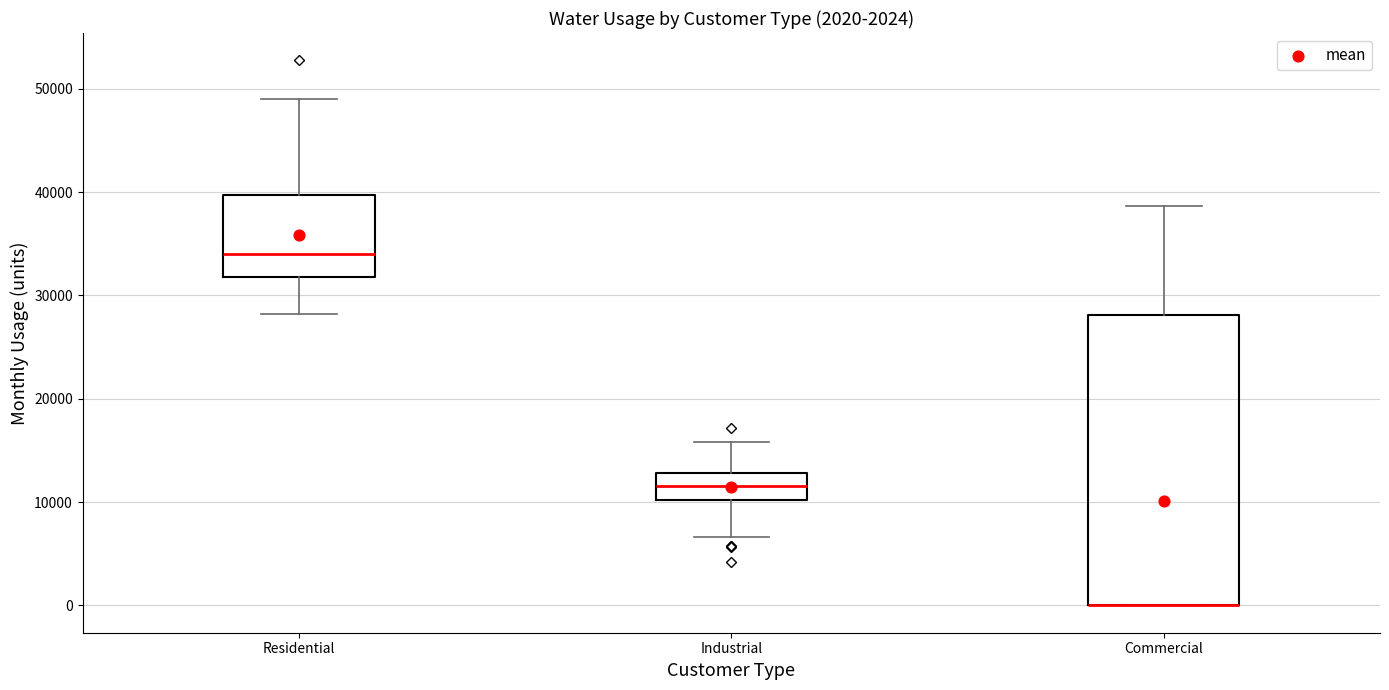

Where does the upper whisker of the box for Industrial end on the y-axis? The values are not printed on the chart, so give them approximately, as read against the axis.

16000